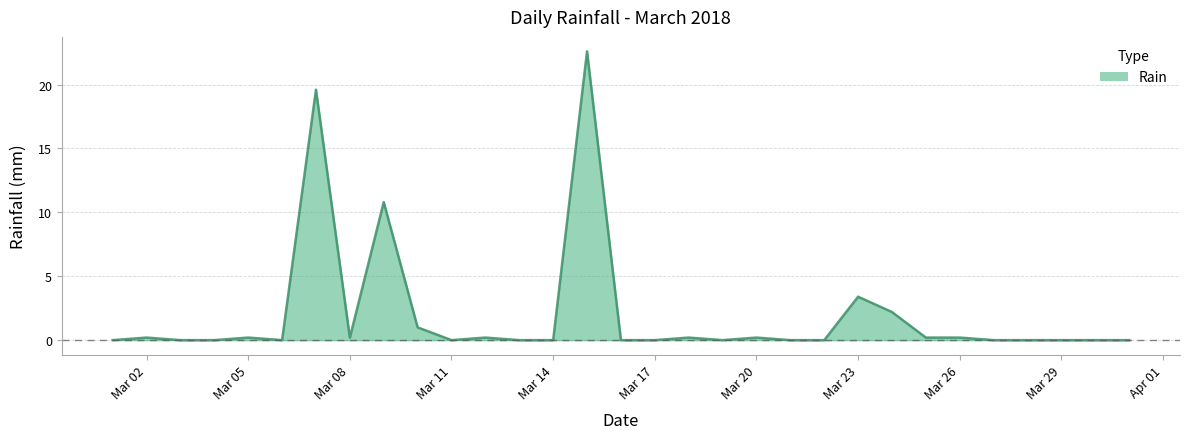

What is the greatest value displayed?

22.6